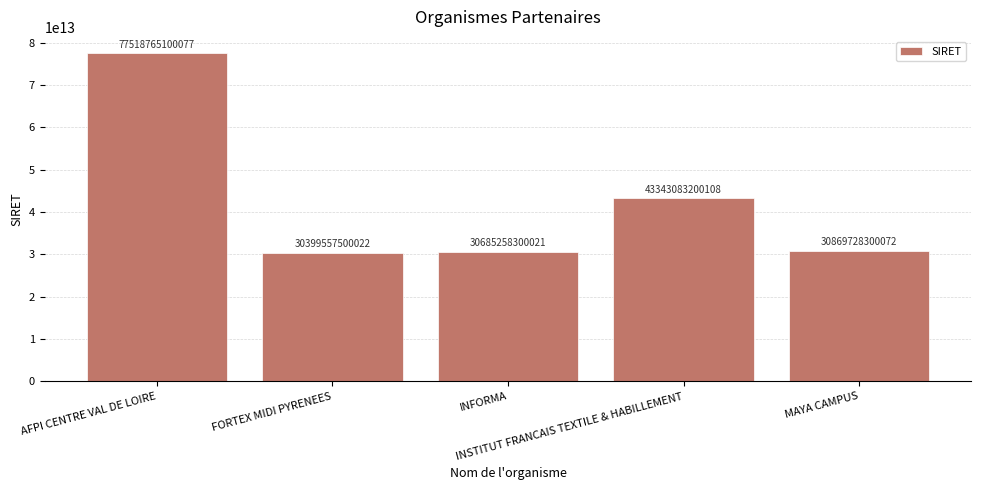

True or false: the data shows 9854170855698 at INSTITUT FRANCAIS TEXTILE & HABILLEMENT.

False